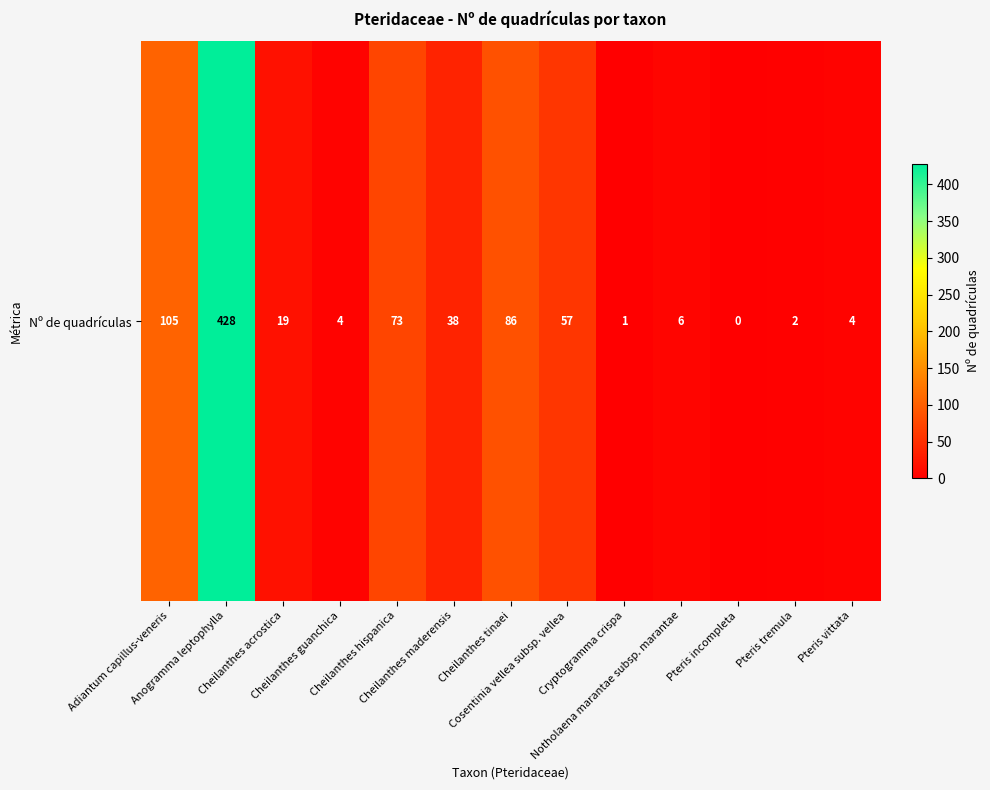

Between Pteris vittata and Cheilanthes guanchica, which is larger?

Pteris vittata